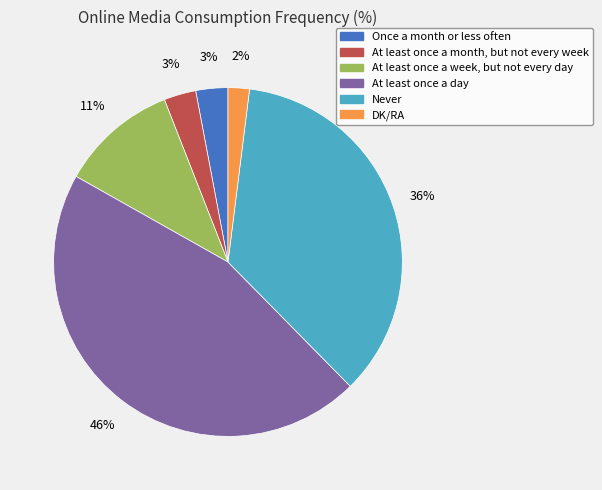

What percentage is the DK/RA slice, to the nearest percent?

2%